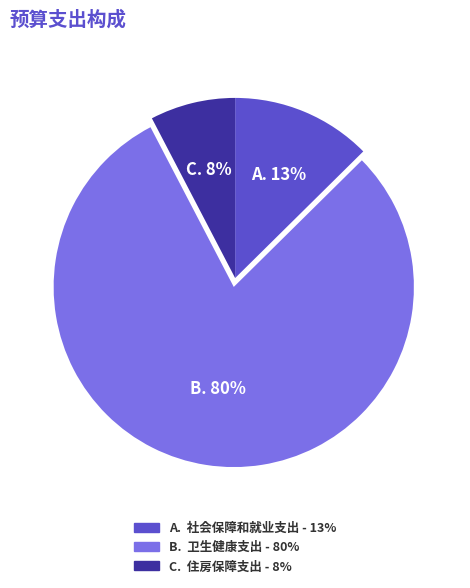

Does any single category account for the majority?

Yes